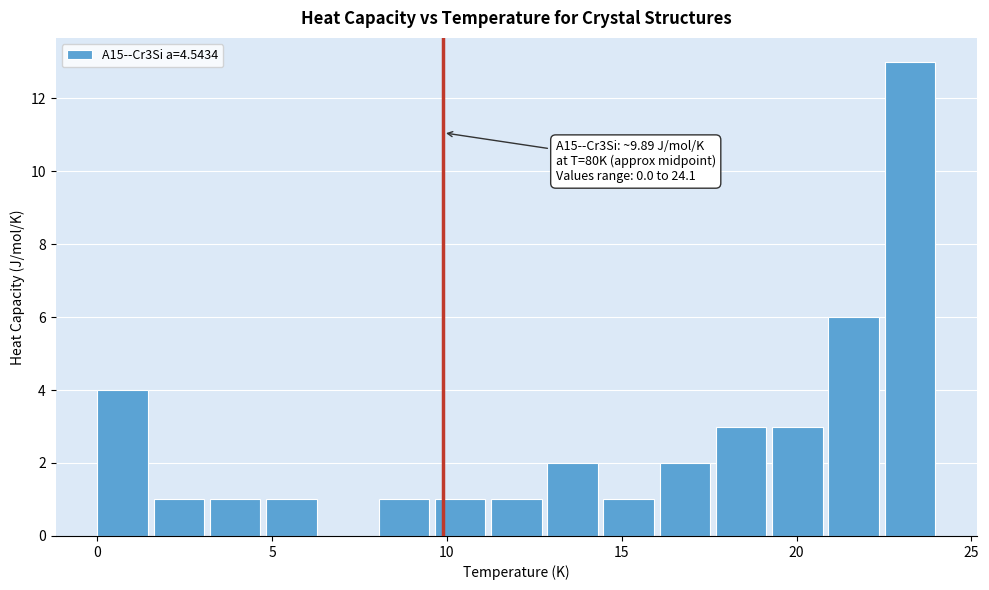

Read against the x-axis, roughly where is the centre of the tallest bar?

23.0